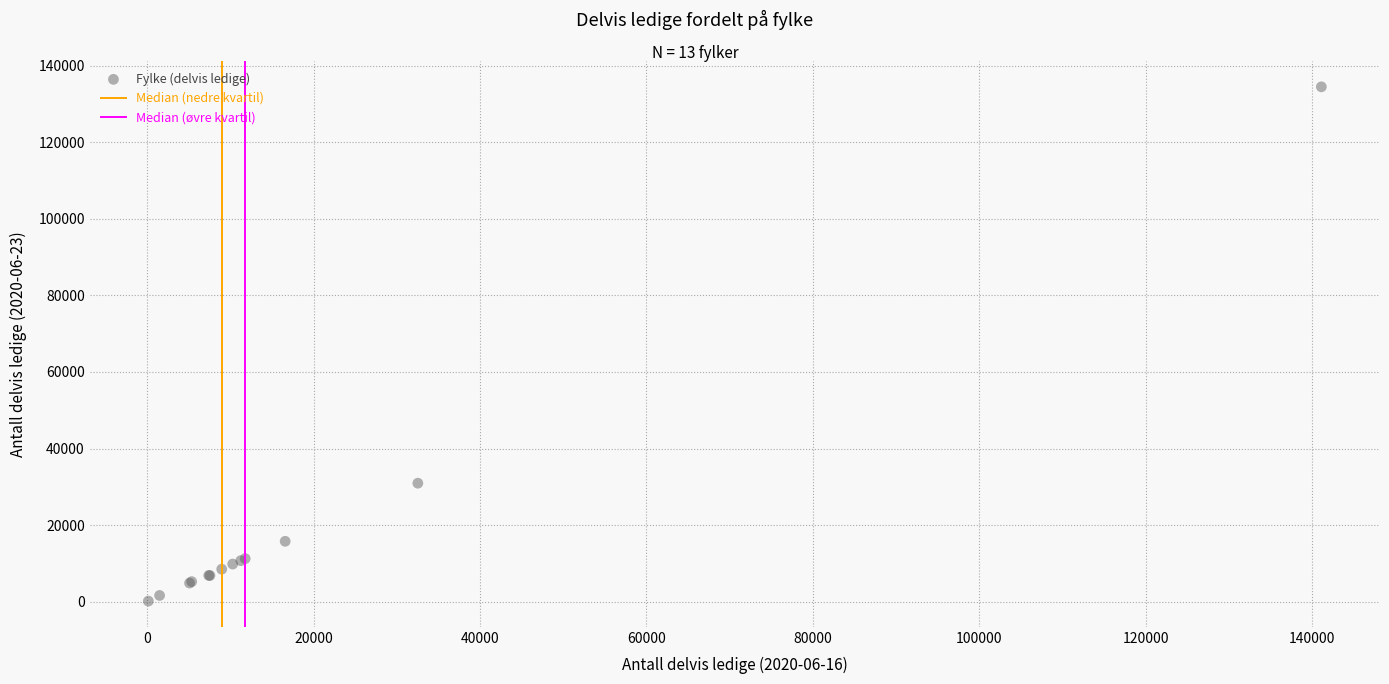

What Y value in the scatter plot is closest to 67314?

30941